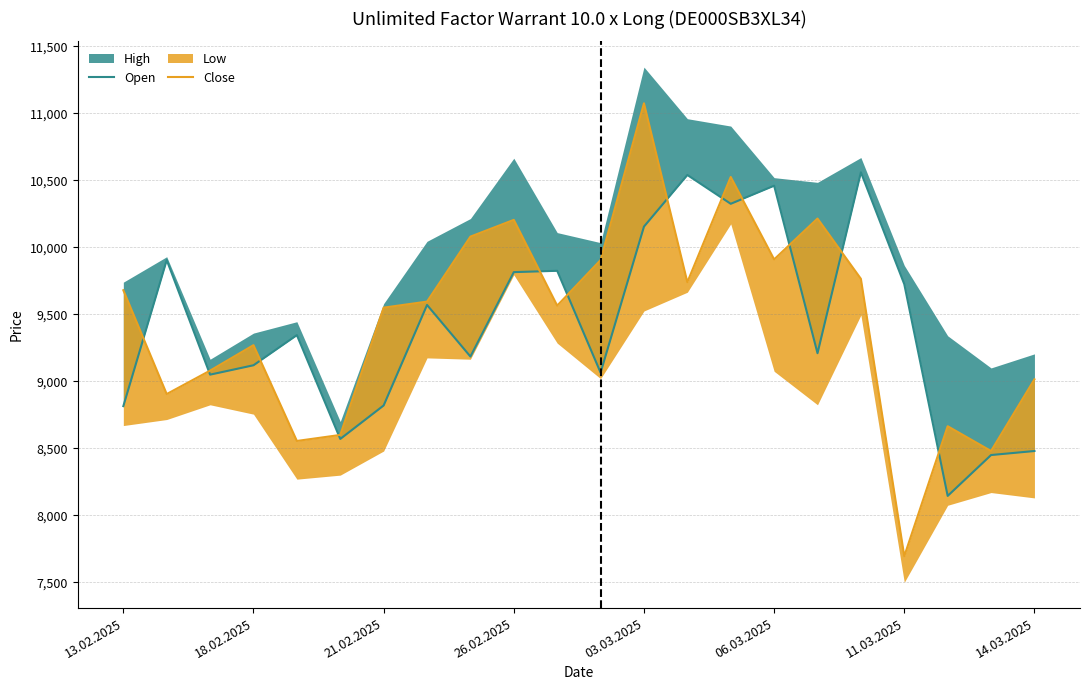

The Open series shows 4551 at 11.03.2025. True or false?

False